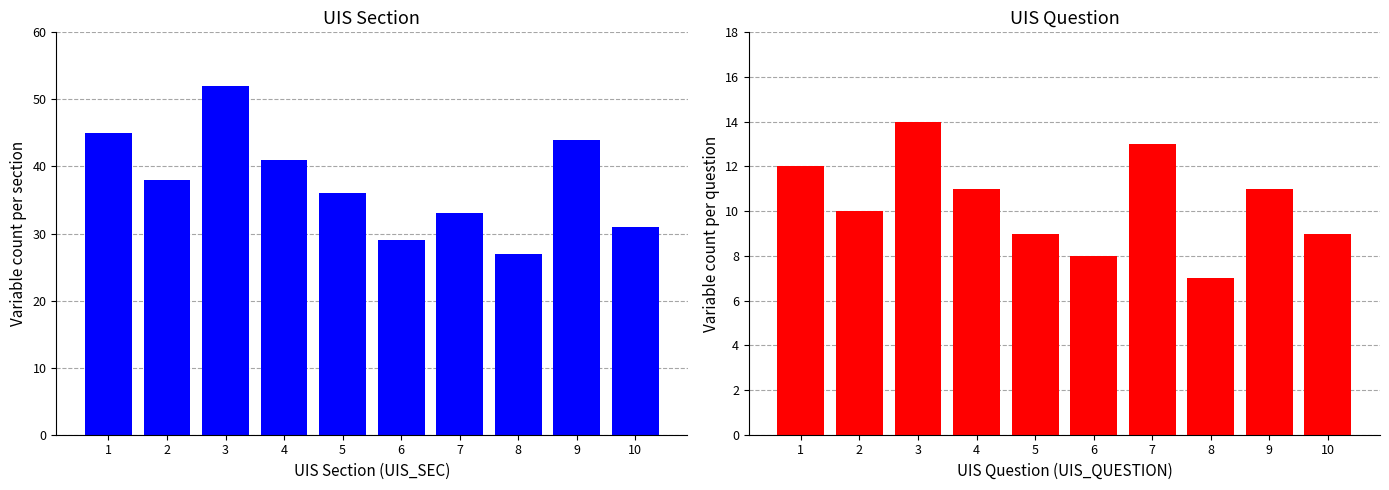

What is the difference between the highest and lowest values at 8?

20